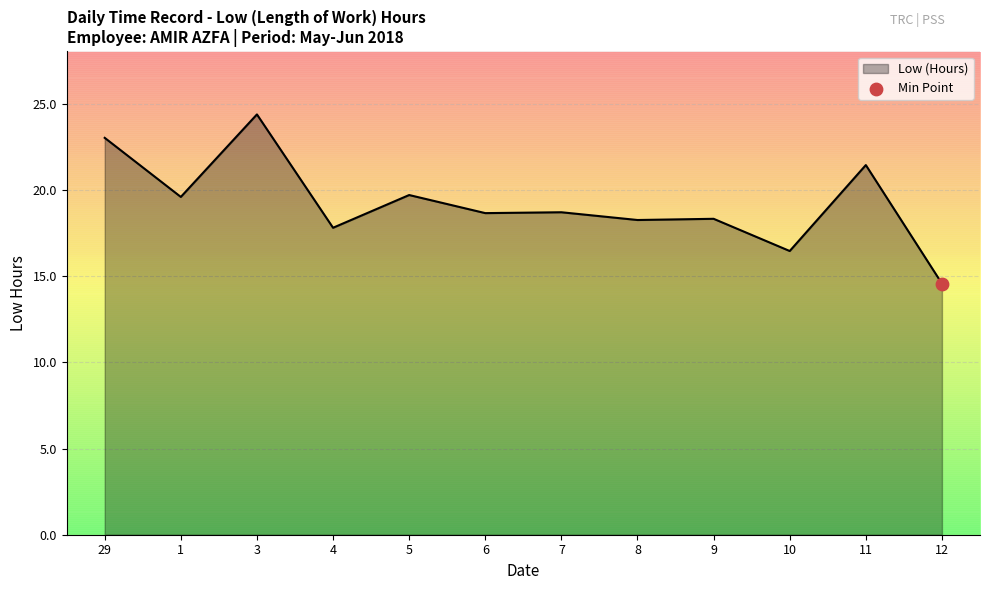

What is the change in value from 8 to 11?

+3.2